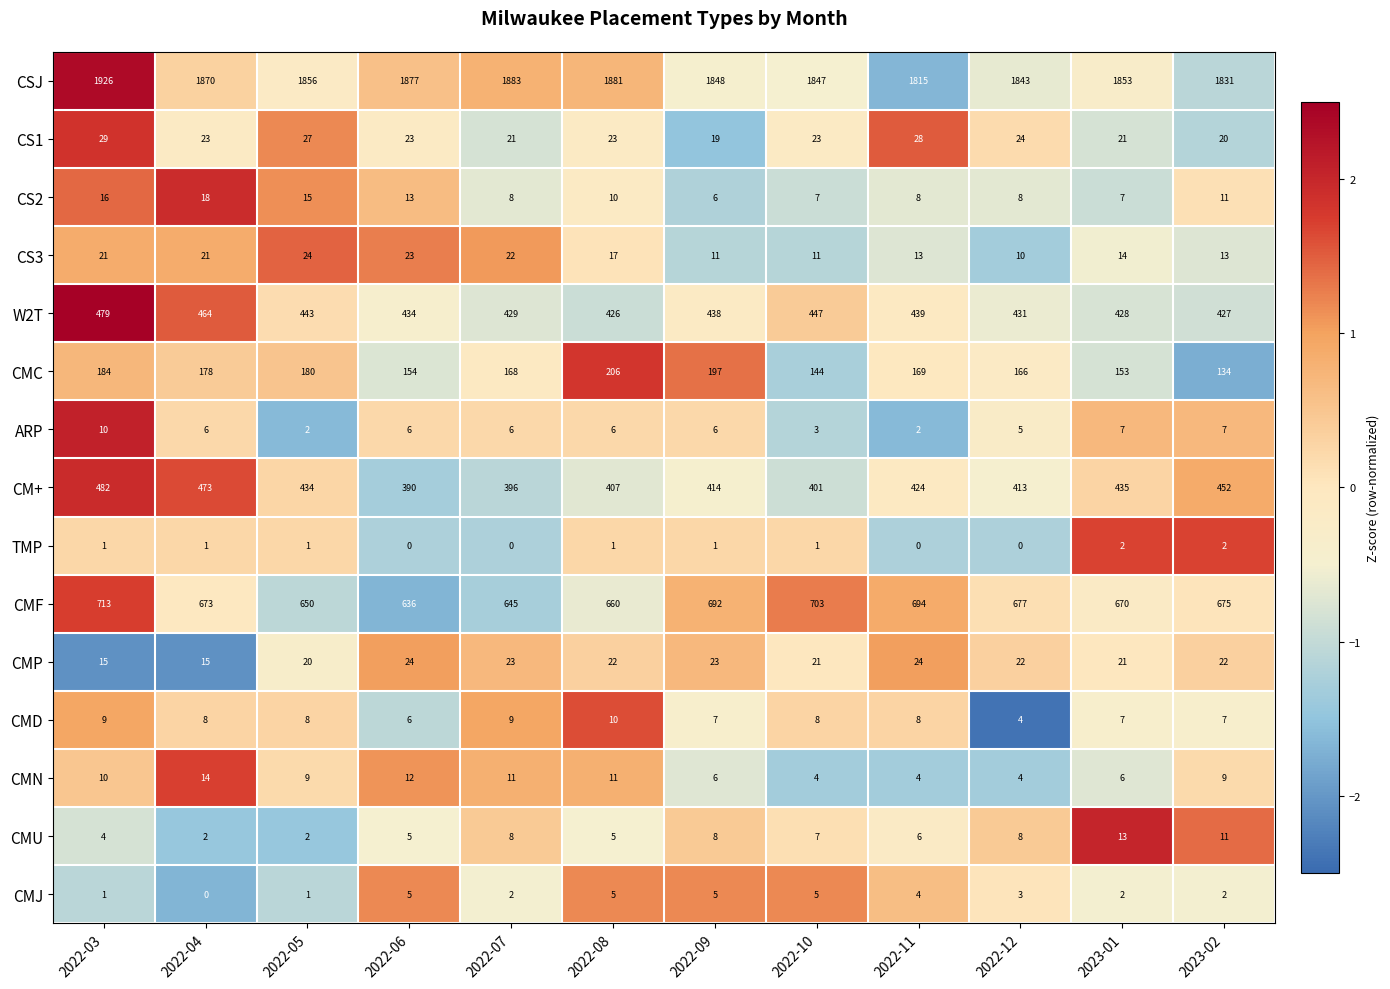

What is the difference between the second highest and second lowest values in the CMU series?

9